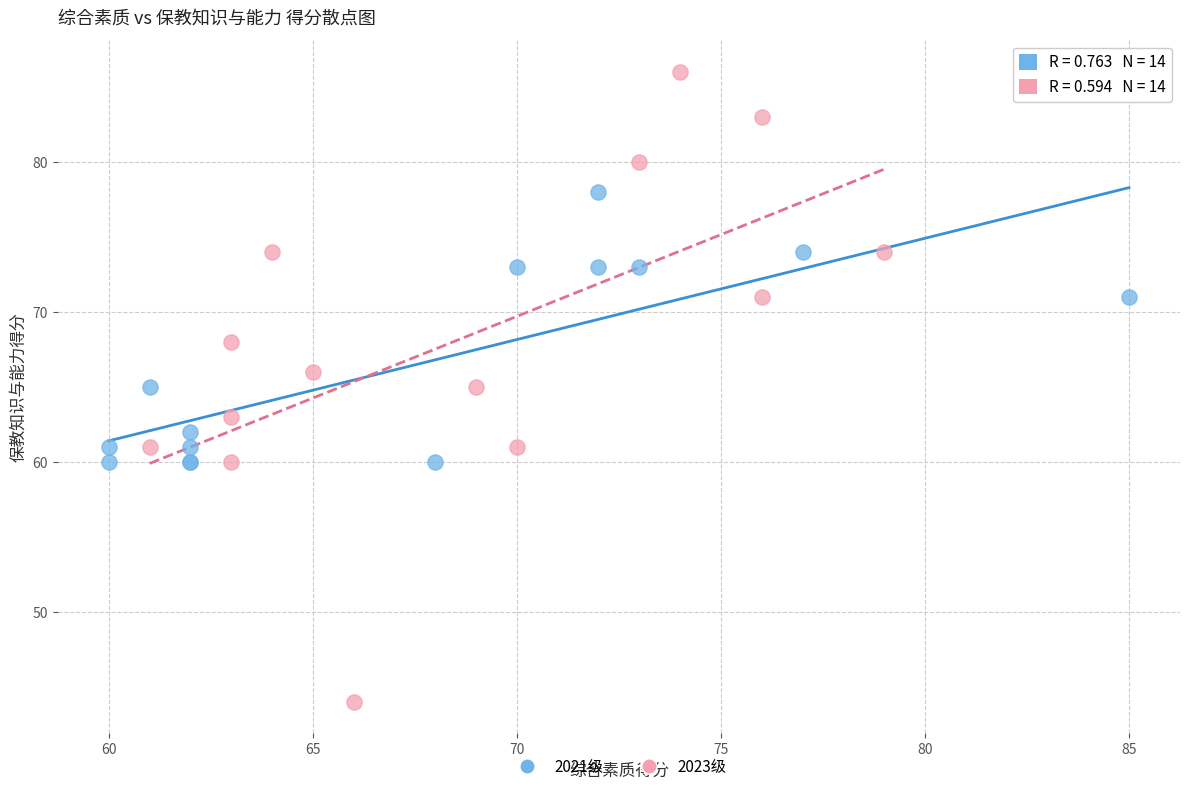

Which series has the widest spread of Y values?

2023级